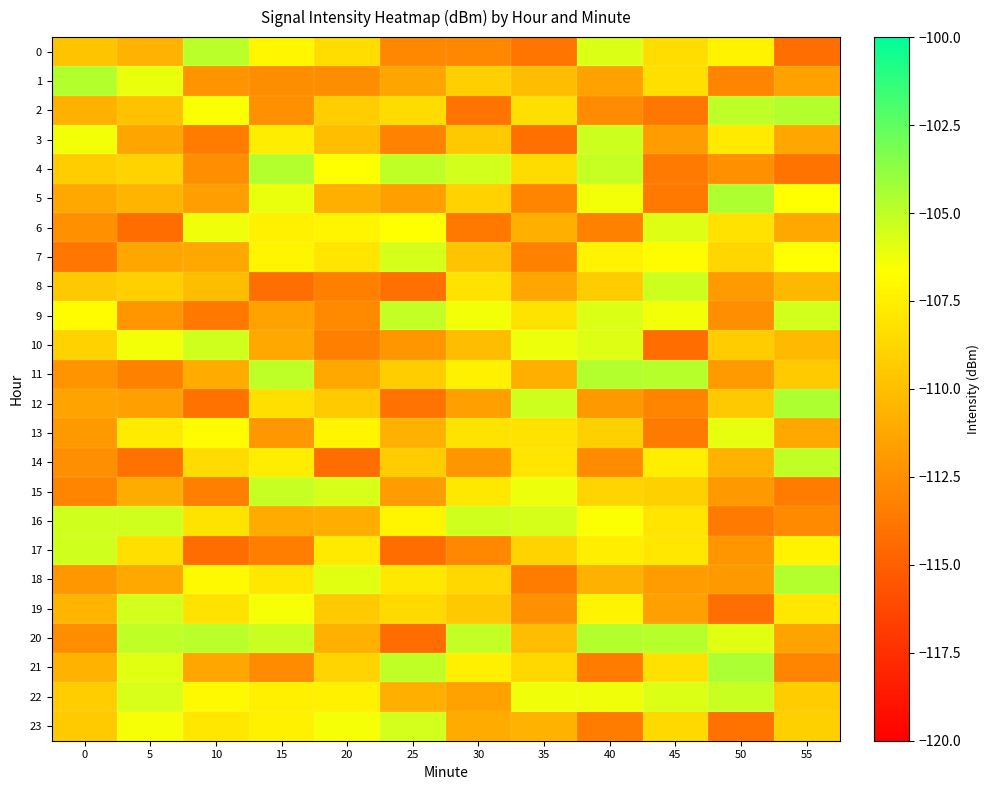

At which category does the chart reach its minimum across all series?

25